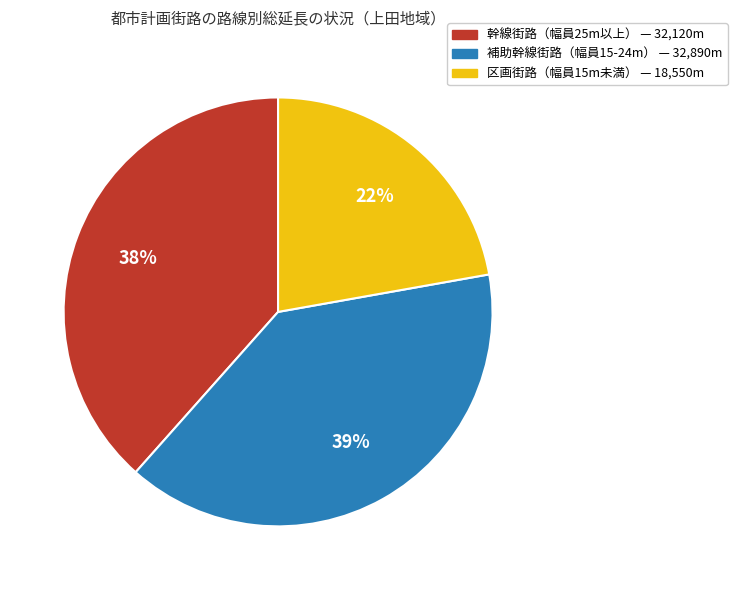

Does any single category account for the majority?

No